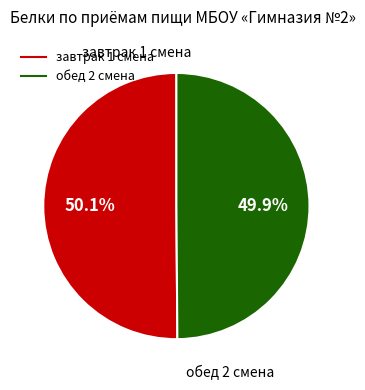

Is there any slice that represents more than half of the pie?

Yes